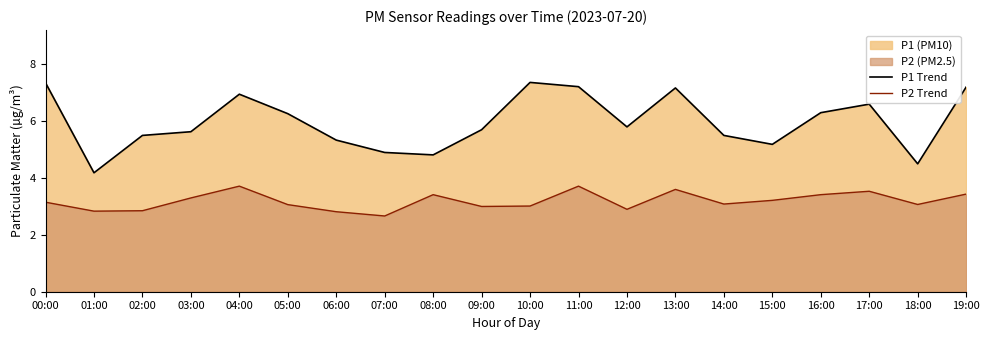

Is the value of P2 Trend at 01:00 greater than the value of P1 Trend at 18:00?

No